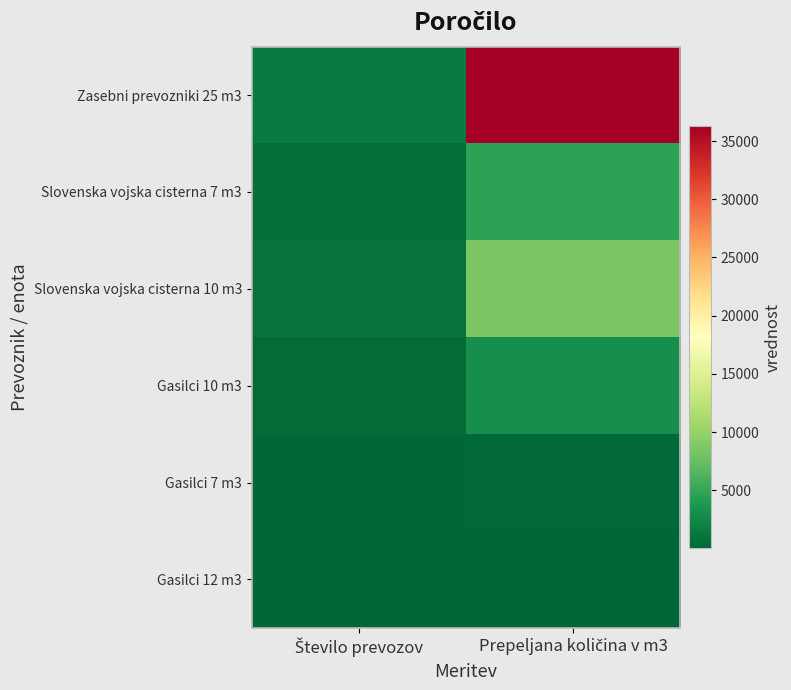

Which has a higher value, Število prevozov or Prepeljana količina v m3?

Prepeljana količina v m3